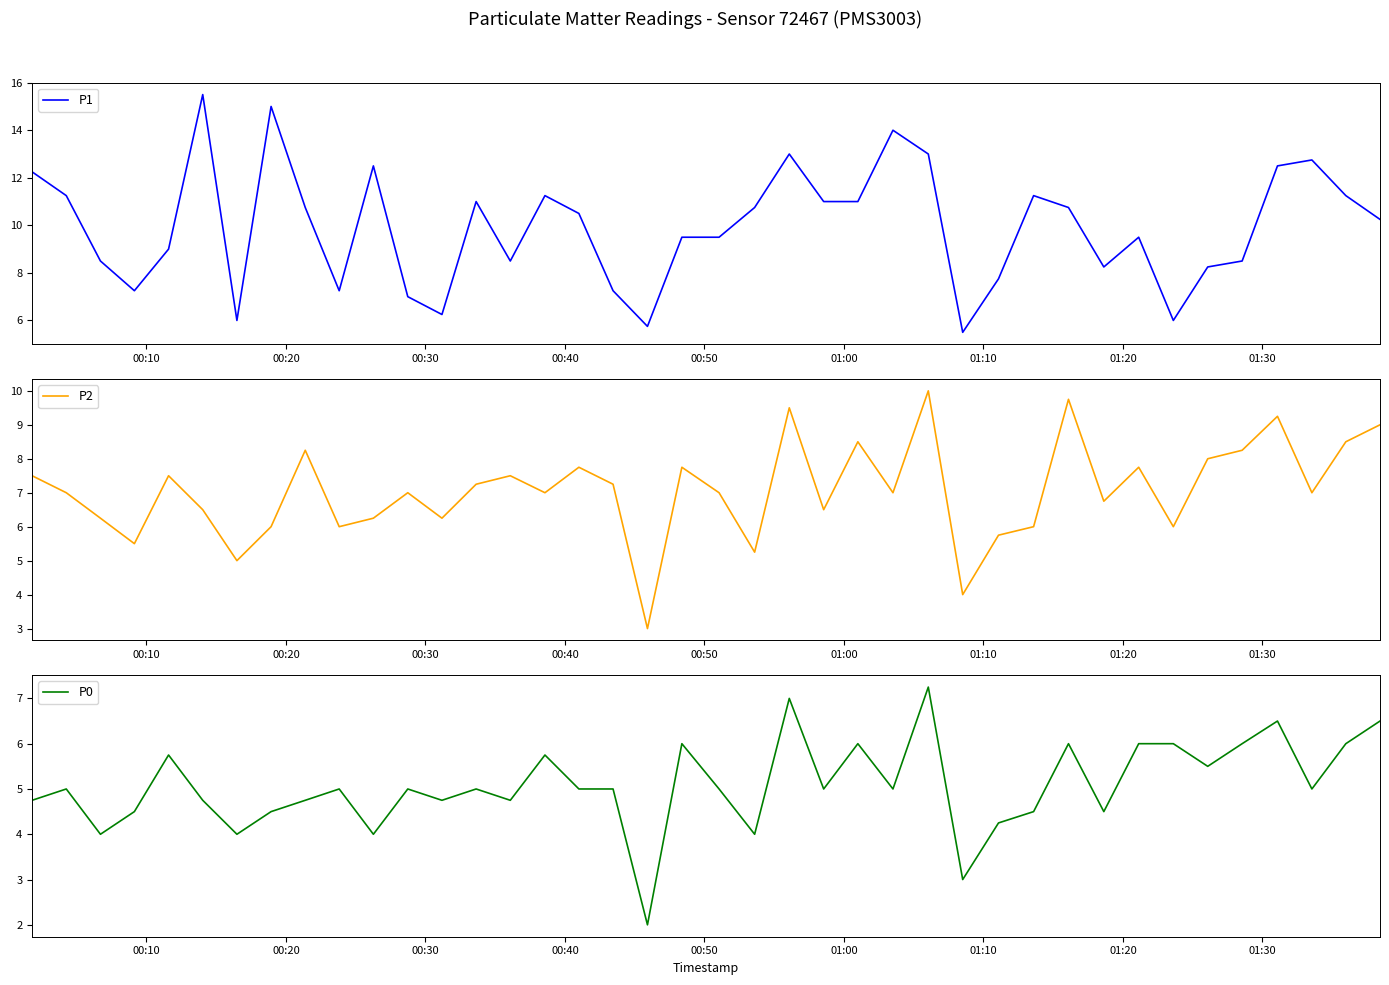

In P2, how many points are higher than both neighbors (excluding endpoints)?

12